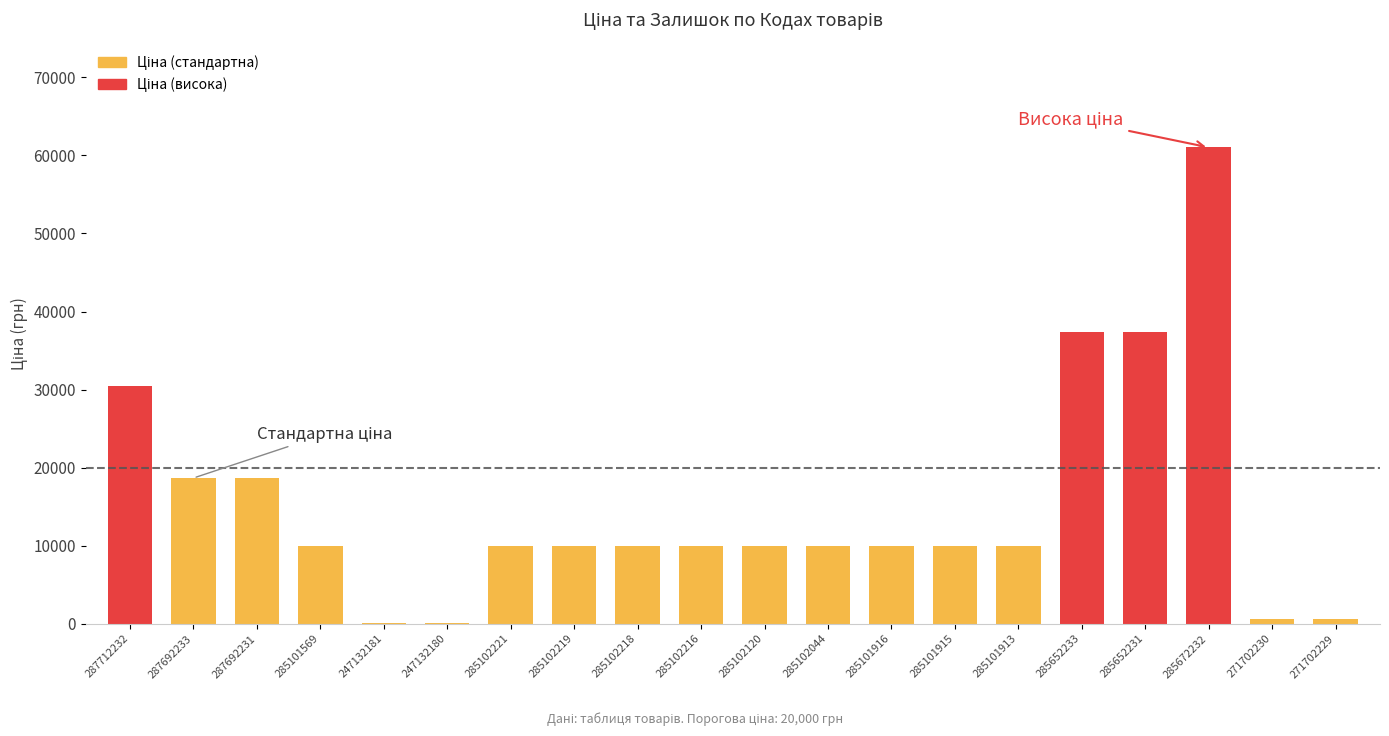

What is the approximate value at 271702230?

586.0